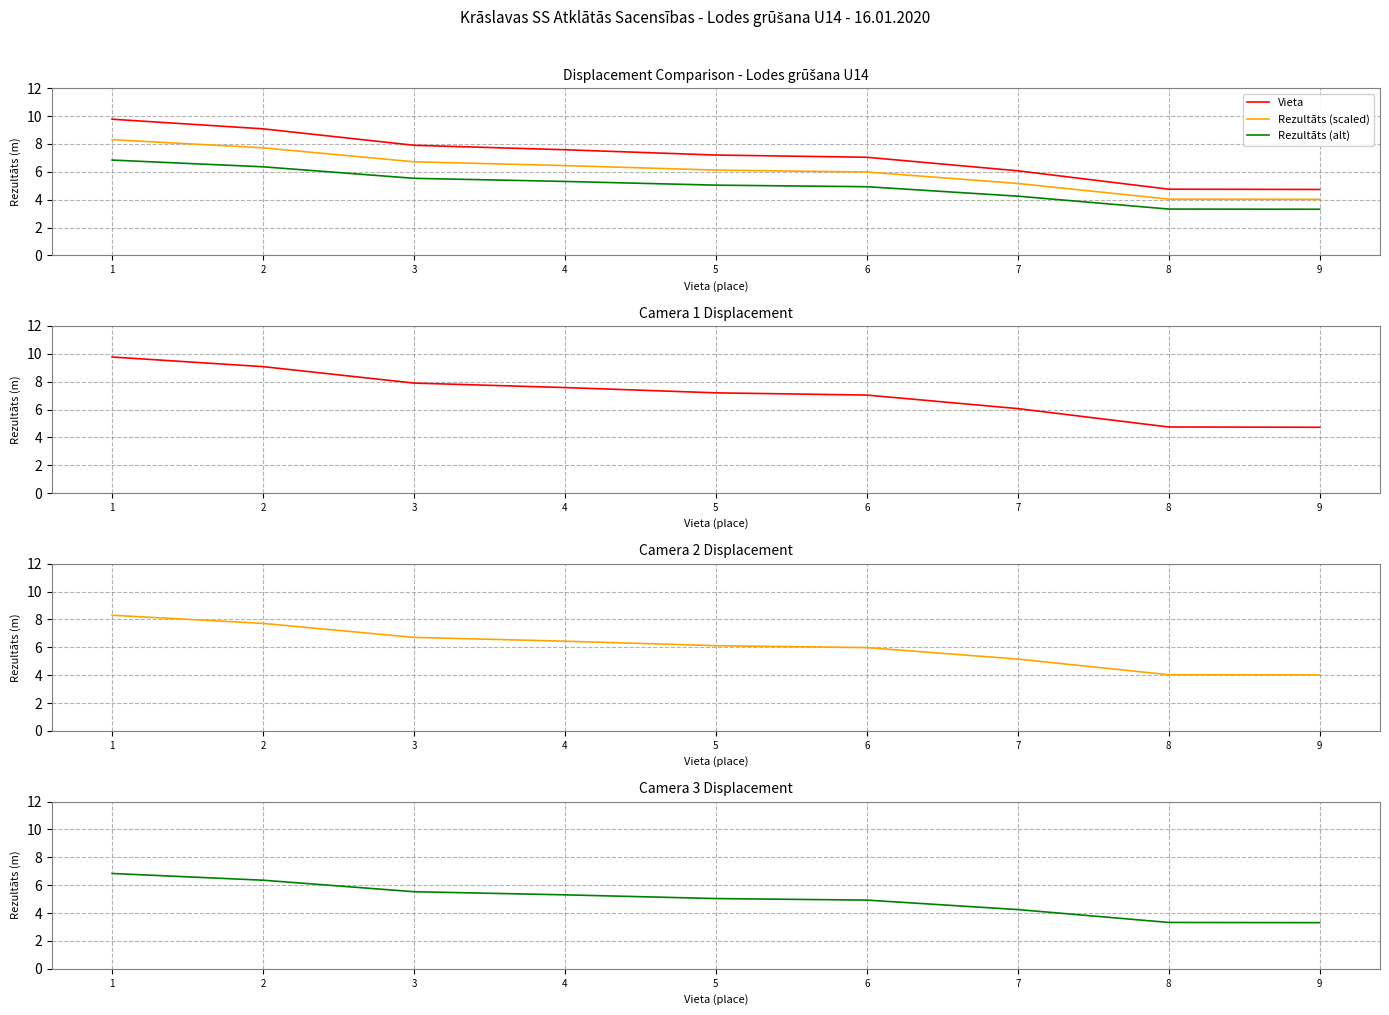

Is this an area chart (filled region under the line)?

No